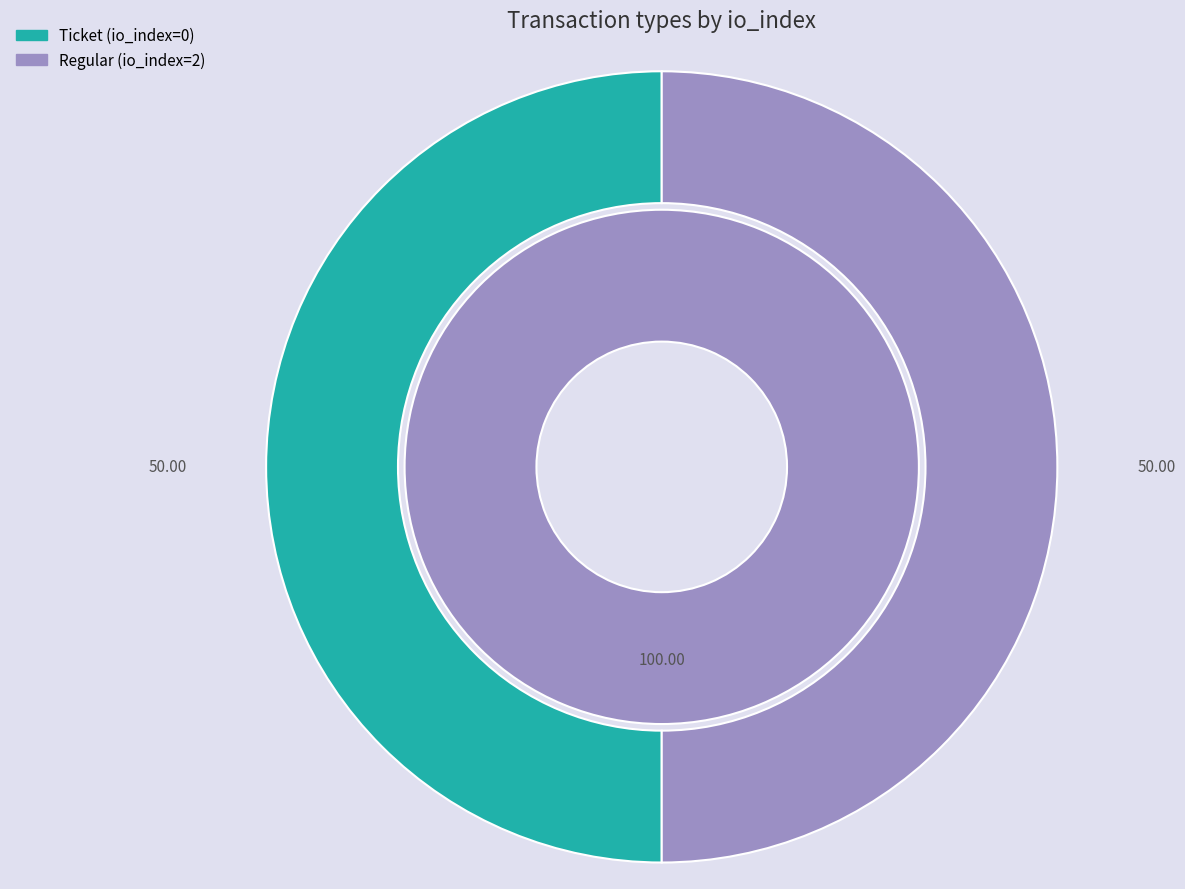

How many slices are in this pie chart?

2